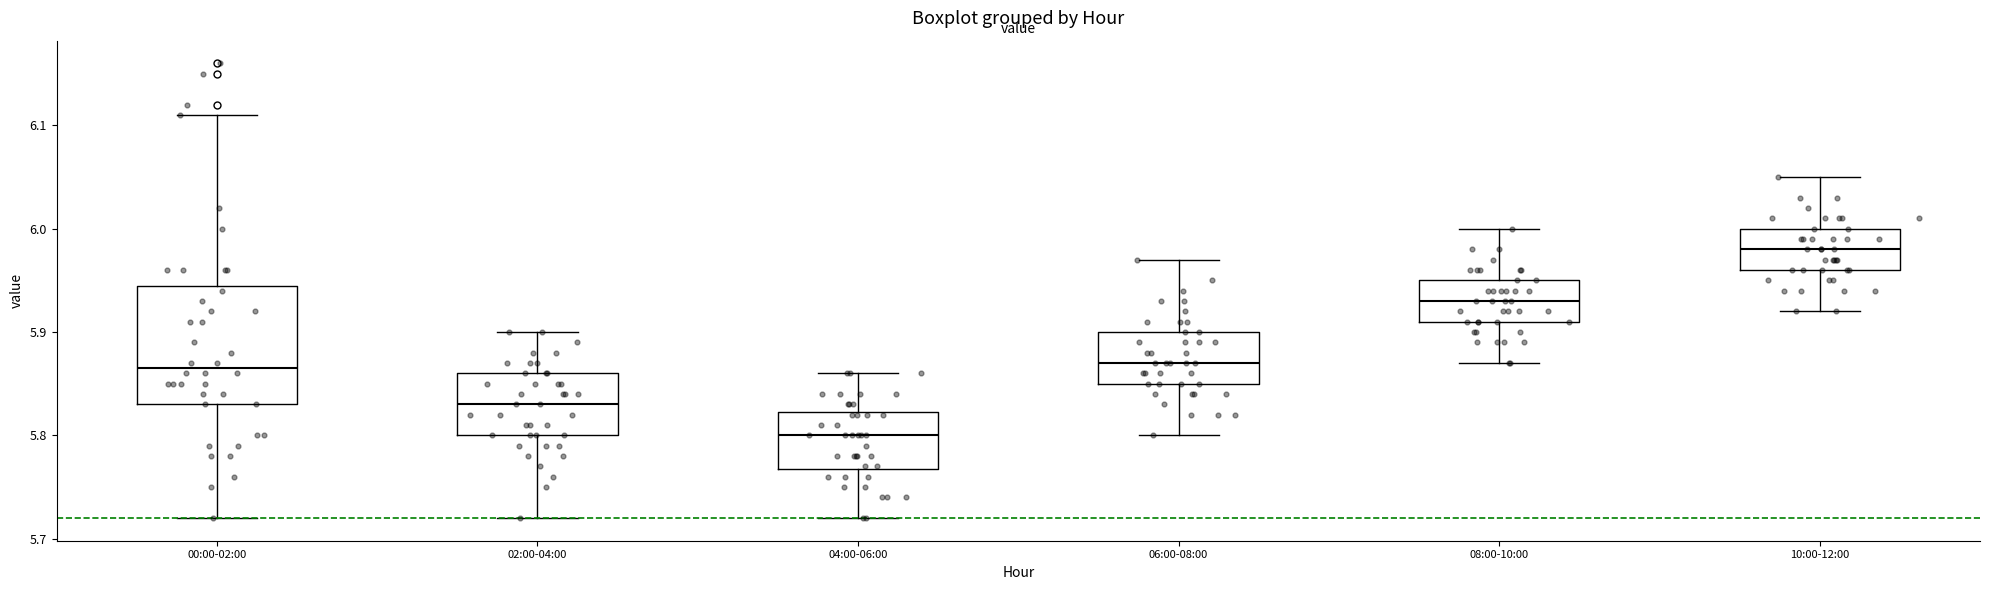

Reading left to right, transcribe this box plot: for each box, give where its median line is, the range the box spans, and where its two whiskers end, as read against the y-axis. The values are not printed on the chart, so give them approximately, as read against the axis.

00:00-02:00: median 5.87, box 5.83 to 5.95, whiskers 5.72 to 6.11
02:00-04:00: median 5.83, box 5.80 to 5.86, whiskers 5.72 to 5.90
04:00-06:00: median 5.80, box 5.77 to 5.82, whiskers 5.72 to 5.86
06:00-08:00: median 5.87, box 5.85 to 5.90, whiskers 5.80 to 5.97
08:00-10:00: median 5.93, box 5.91 to 5.95, whiskers 5.87 to 6.00
10:00-12:00: median 5.98, box 5.96 to 6.00, whiskers 5.92 to 6.05